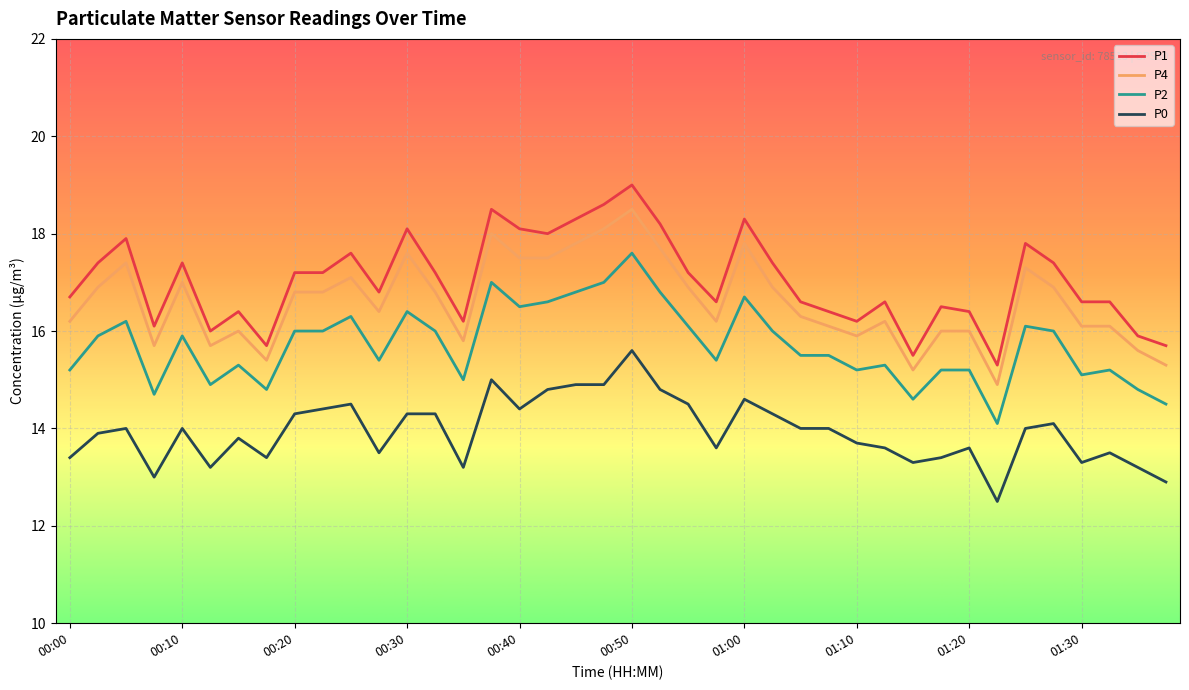

Which series has the largest total across all categories?

P1